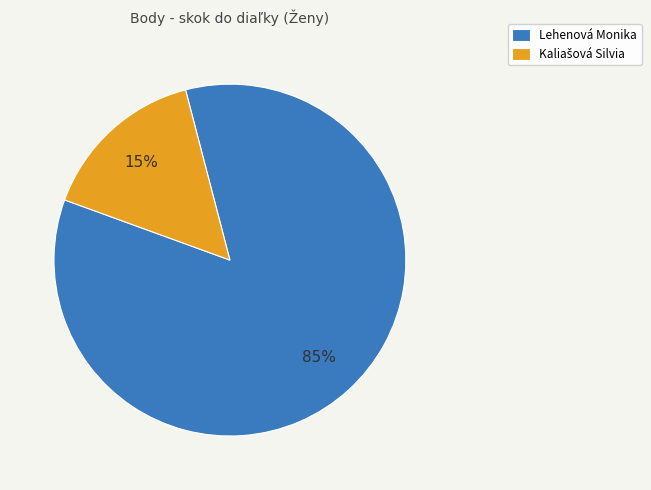

To the nearest percent, what portion does Lehenová Monika represent?

85%